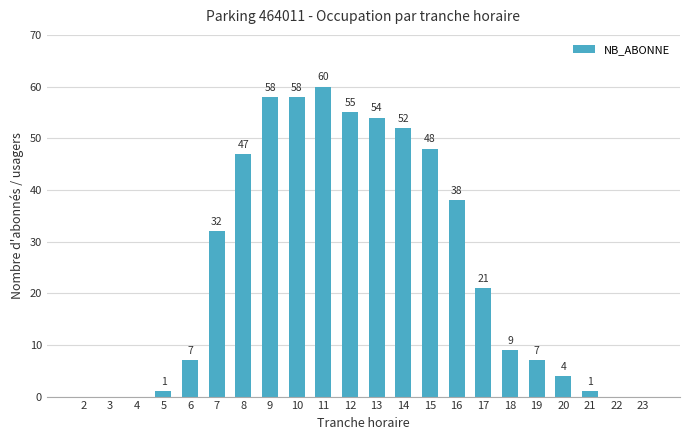

Reading left to right, extract all data points from this chart.

0	0	0	1	7	32	47	58	58	60	55	54	52	48	38	21	9	7	4	1	0	0